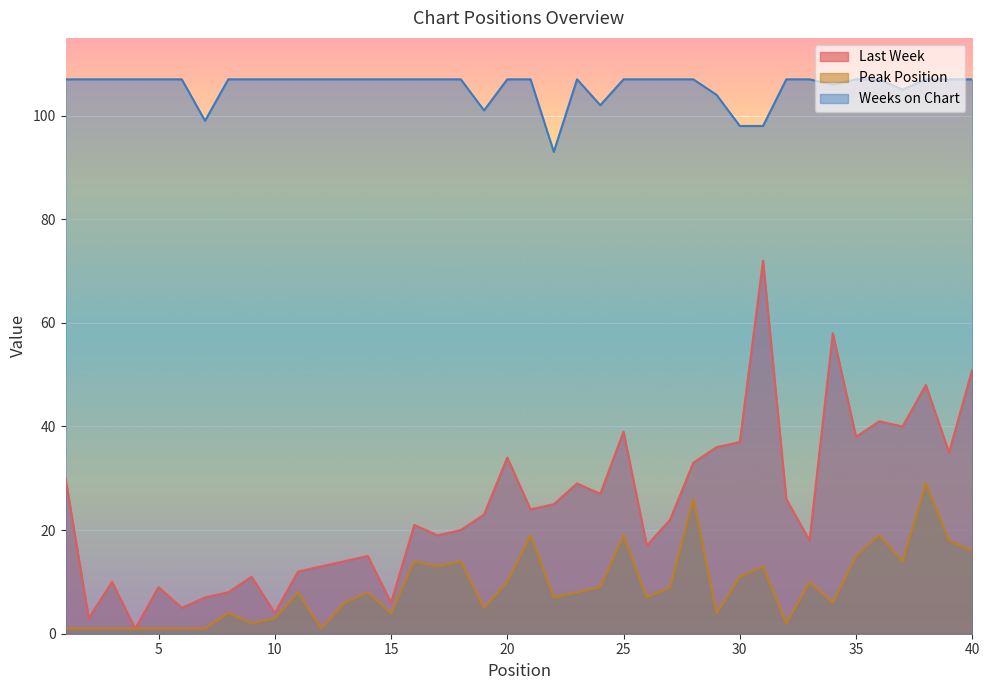

What are all the series names shown in the legend?

Last Week, Peak Position, Weeks on Chart